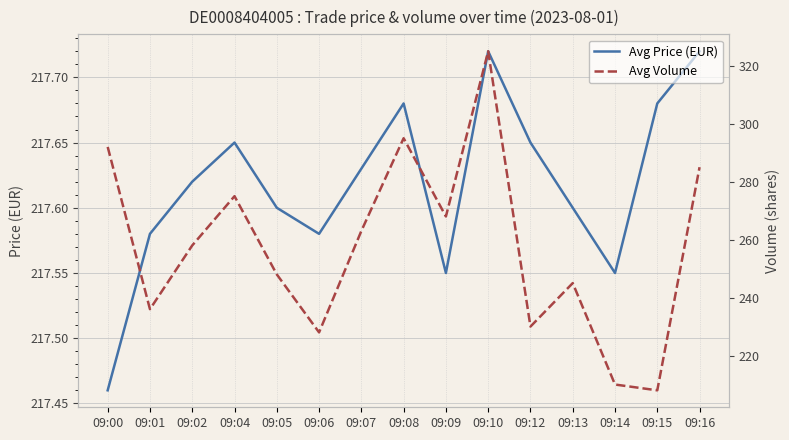

List the series in order of their overall mean, highest first.

Avg Volume, Avg Price (EUR)